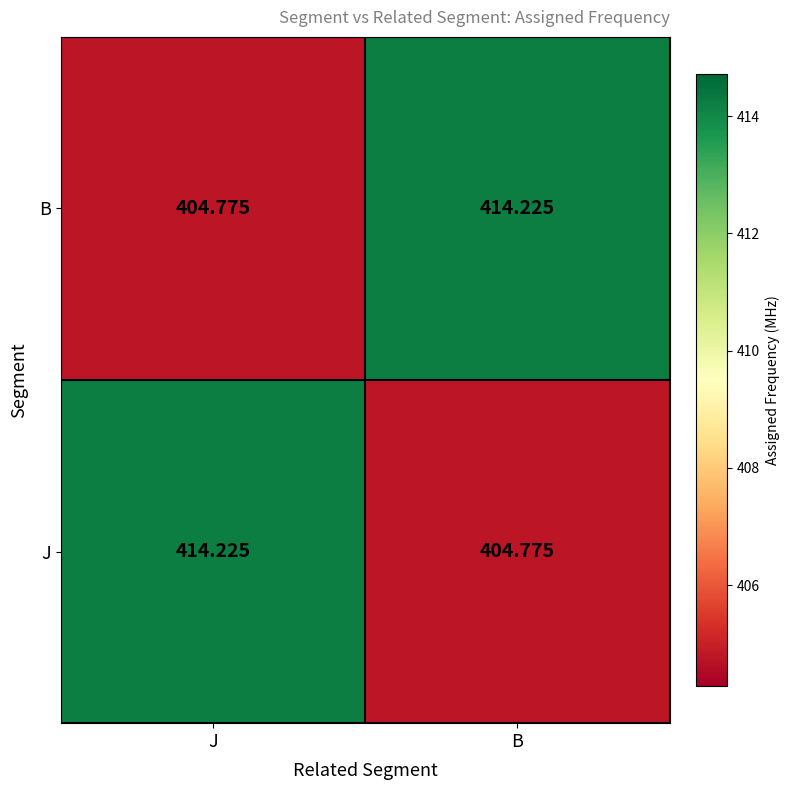

Which category has the lowest value in the J series?

B